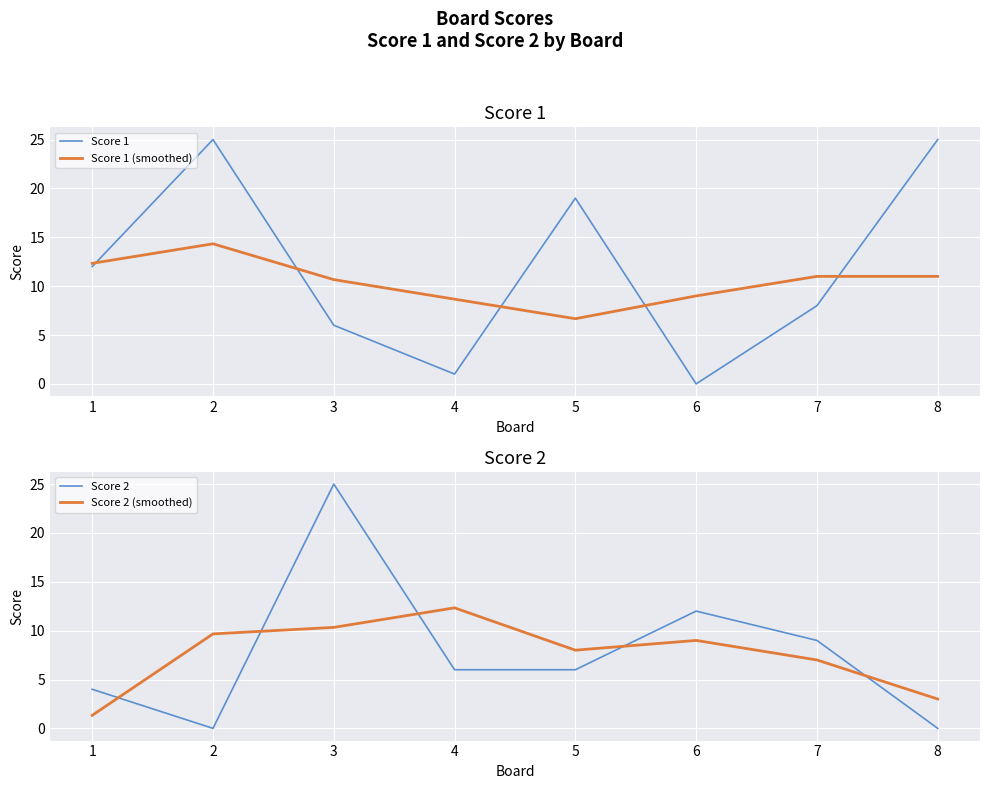

Where does the Score 2 (smoothed) series first go above 9?

2